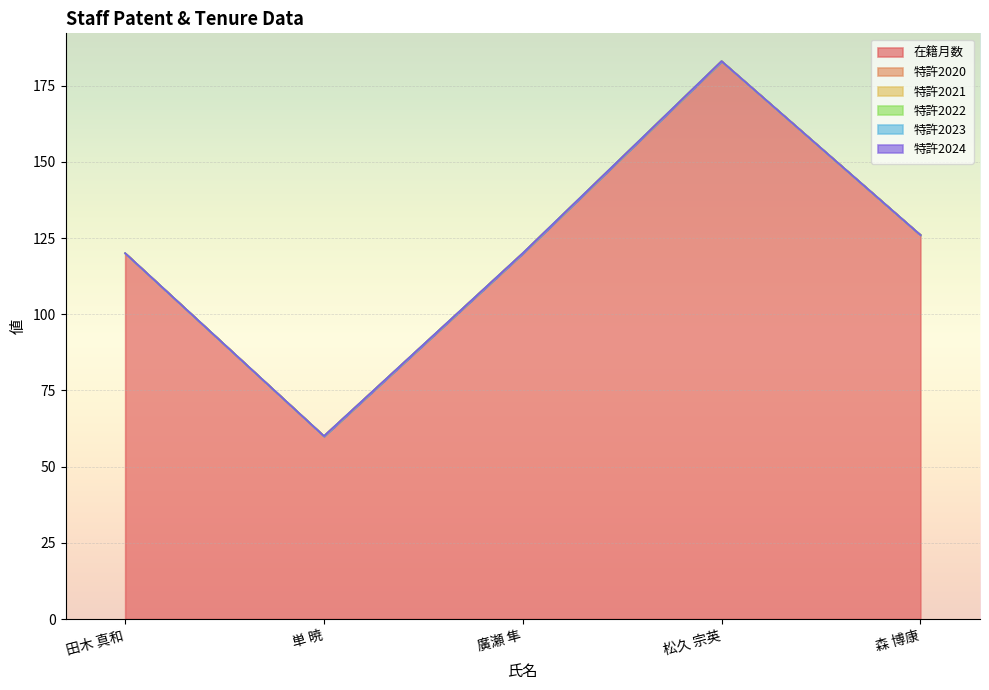

Is it true that 特許2022 equals 0 at 廣瀬 隼?

True